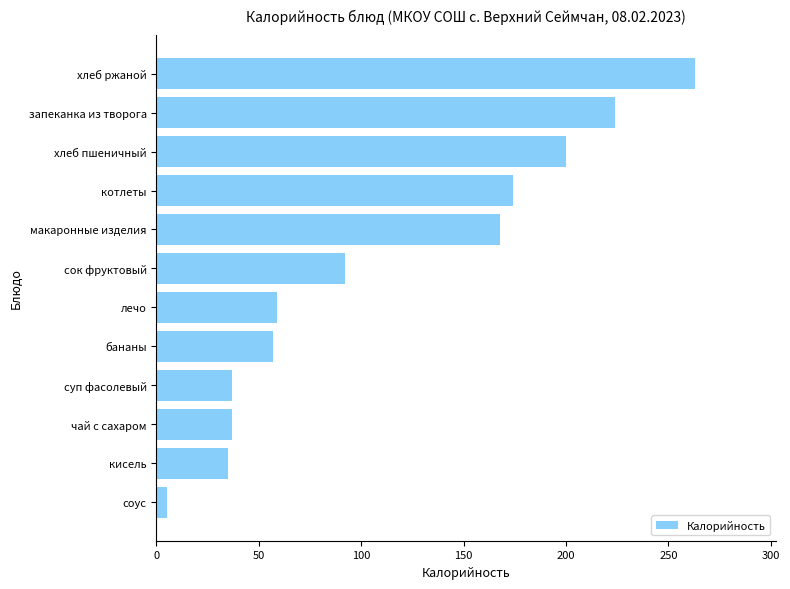

Between кисель and сок фруктовый, which is larger?

сок фруктовый